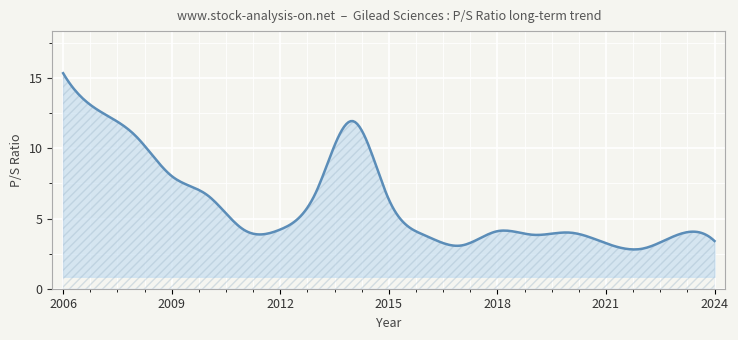

How many lines are shown in the chart?

1